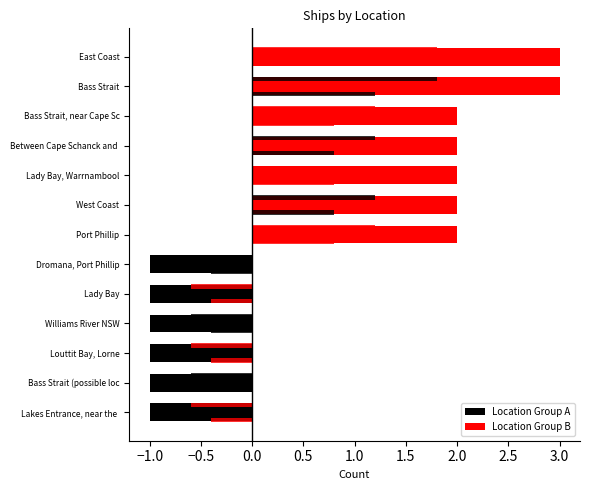

Rank the categories by value from lowest to highest.

Lakes Entrance, near the bar, Bass Strait (possible location), Louttit Bay, Lorne, Williams River NSW, Lady Bay, Dromana, Port Phillip, Port Phillip, West Coast, Lady Bay, Warrnambool, Between Cape Schanck and Point Nepean, Bass Strait, near Cape Schanck, Bass Strait, East Coast